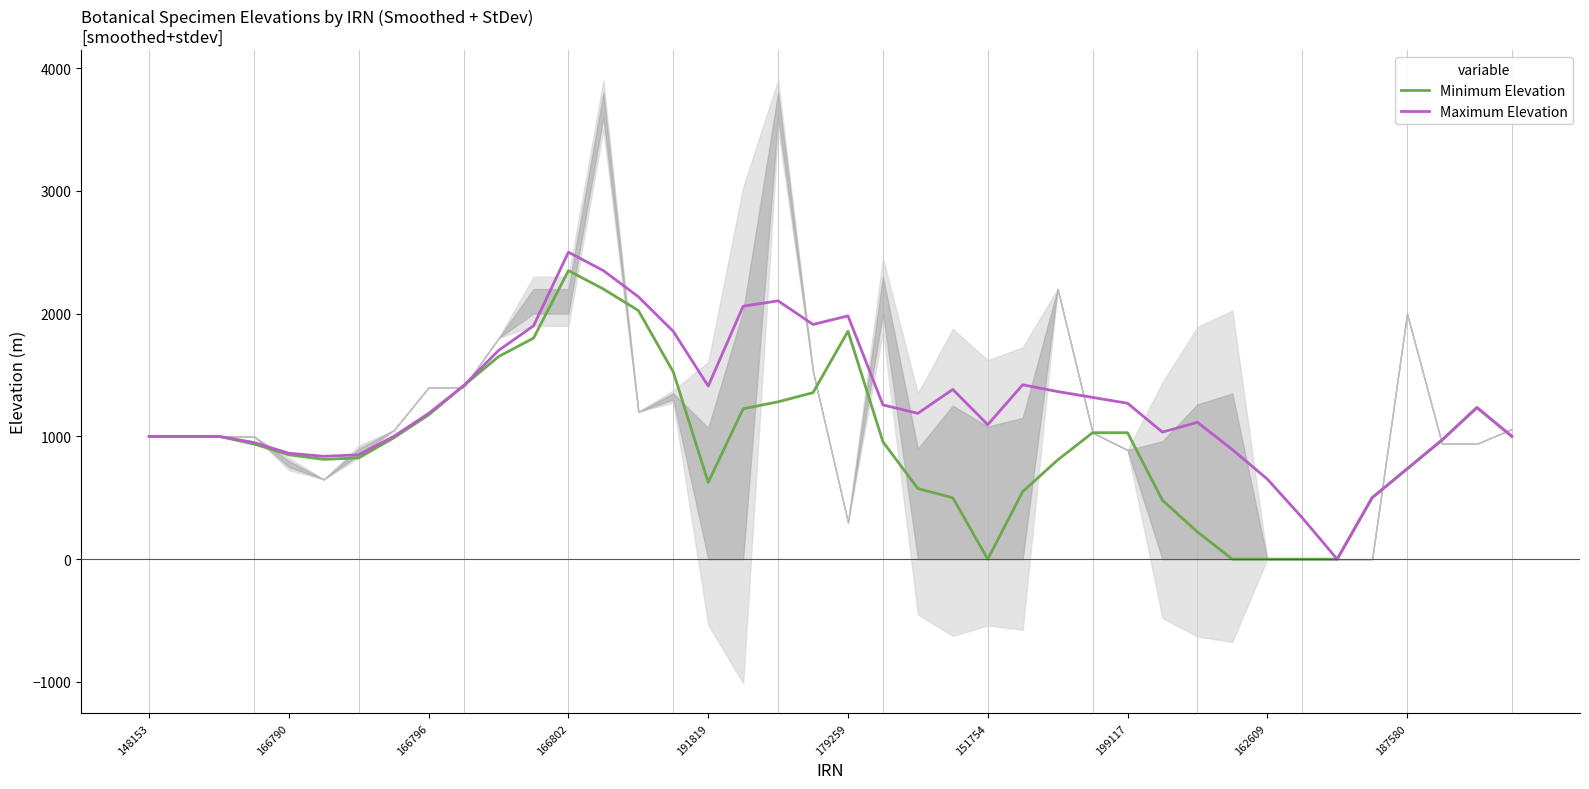

True or false: Maximum Elevation has a value of 2500.0 at 166802.

True